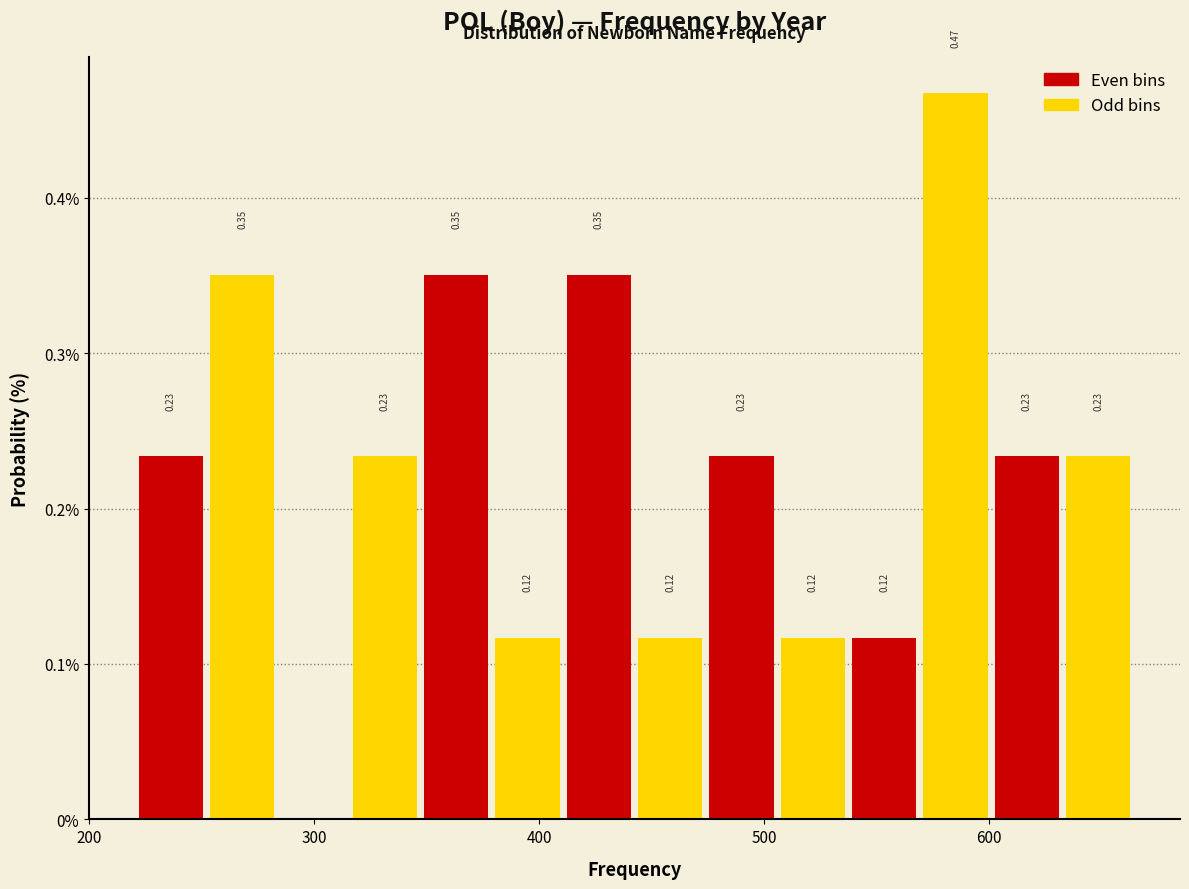

Around what value on the x-axis is the tallest bar? Give the approximate position of its centre, as read against the axis.

590